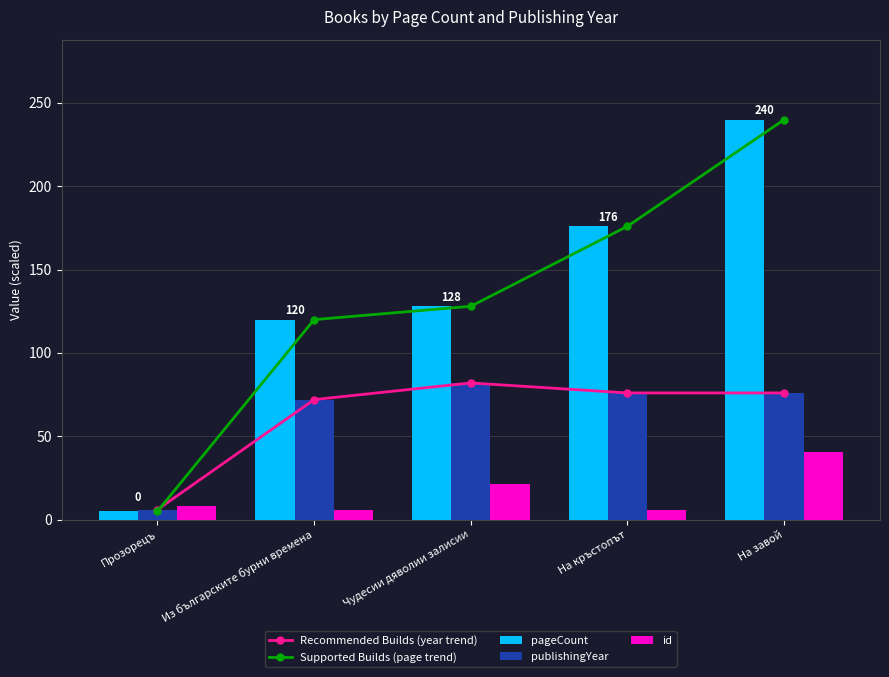

At how many categories does at least one series exceed 42?

4